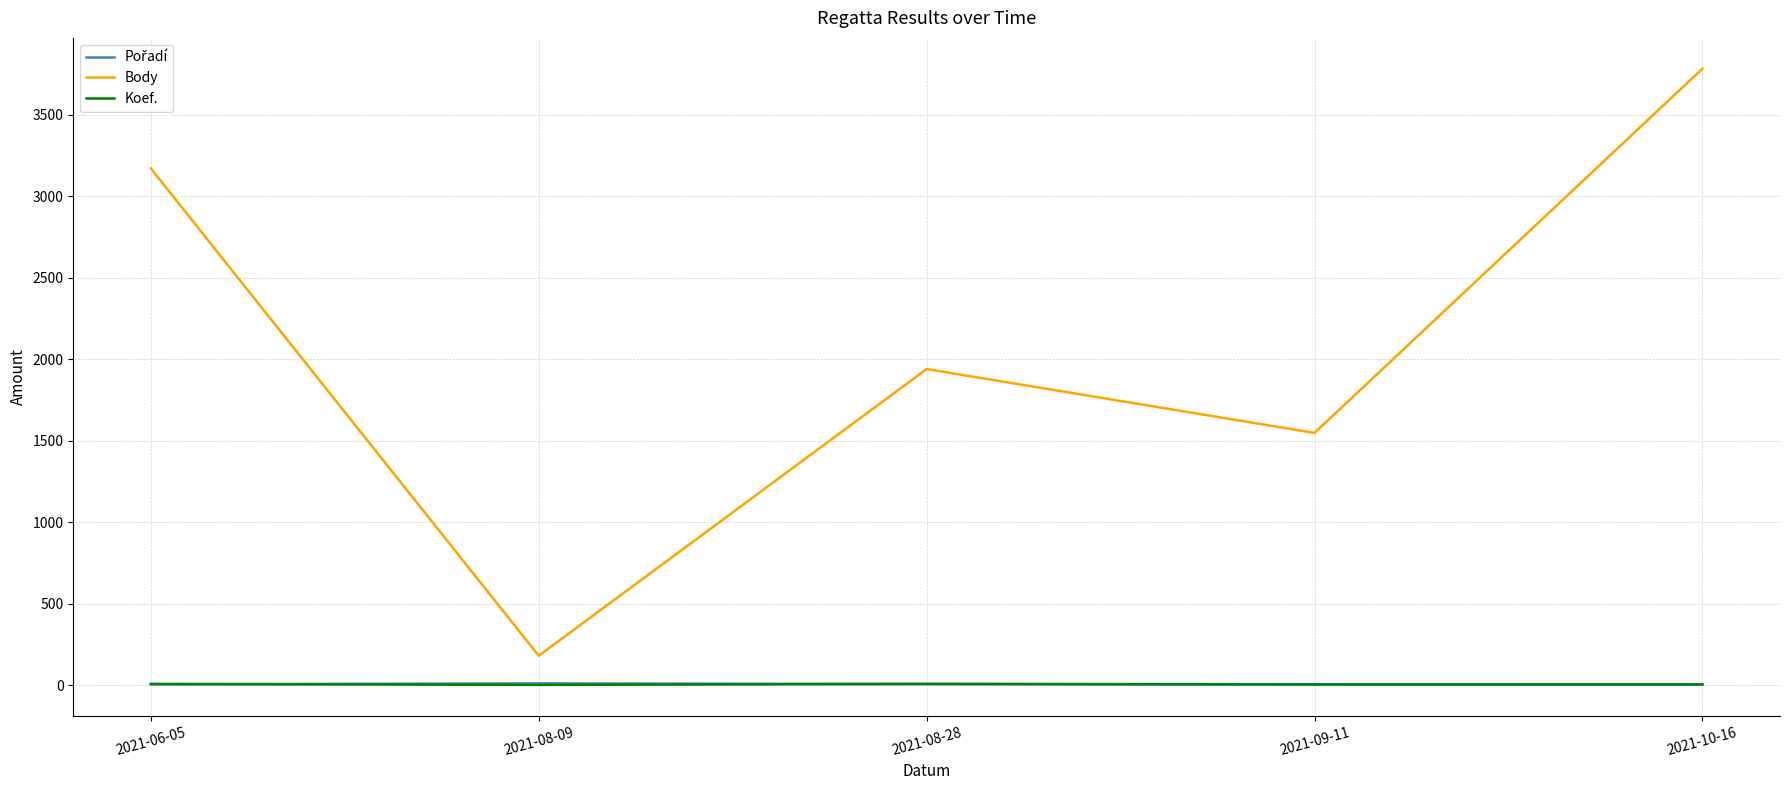

At which category is the sum across all series the highest?

2021-10-16